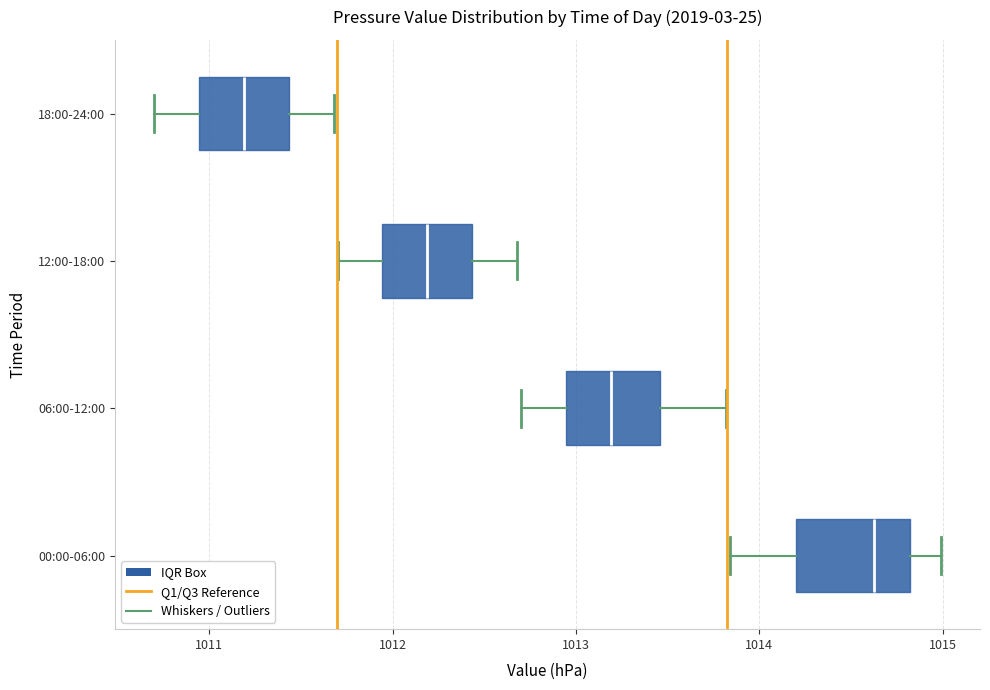

Reading bottom to top, transcribe this box plot: for each box, give where its median line is, the range the box spans, and where its two whiskers end, as read against the x-axis. The values are not printed on the chart, so give them approximately, as read against the axis.

00:00-06:00: median 1014.6, box 1014.2 to 1014.8, whiskers 1013.8 to 1015.0
06:00-12:00: median 1013.2, box 1012.9 to 1013.5, whiskers 1012.7 to 1013.8
12:00-18:00: median 1012.2, box 1011.9 to 1012.4, whiskers 1011.7 to 1012.7
18:00-24:00: median 1011.2, box 1010.9 to 1011.4, whiskers 1010.7 to 1011.7